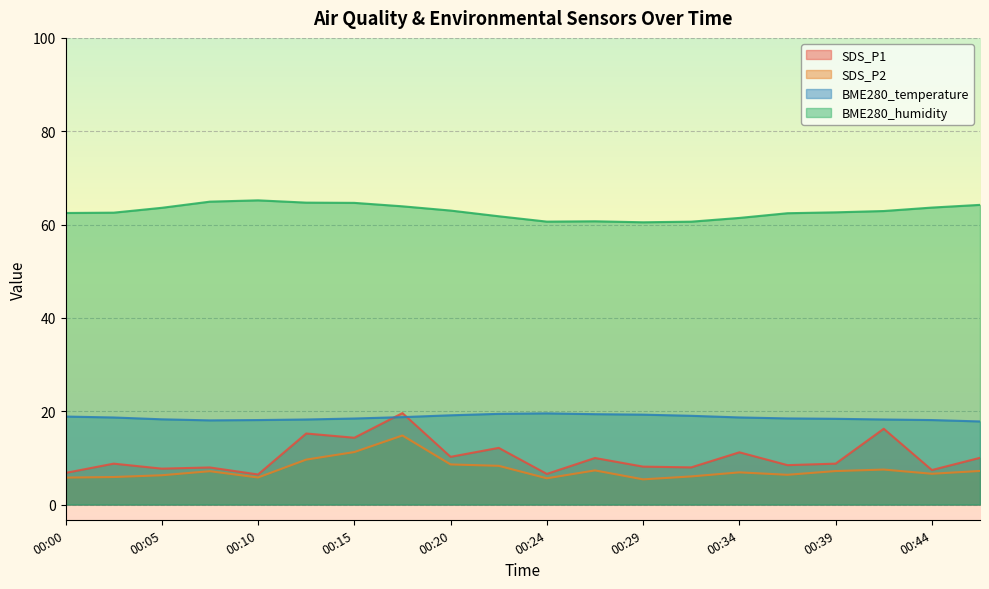

True or false: SDS_P2 and SDS_P1 cross at least once.

False